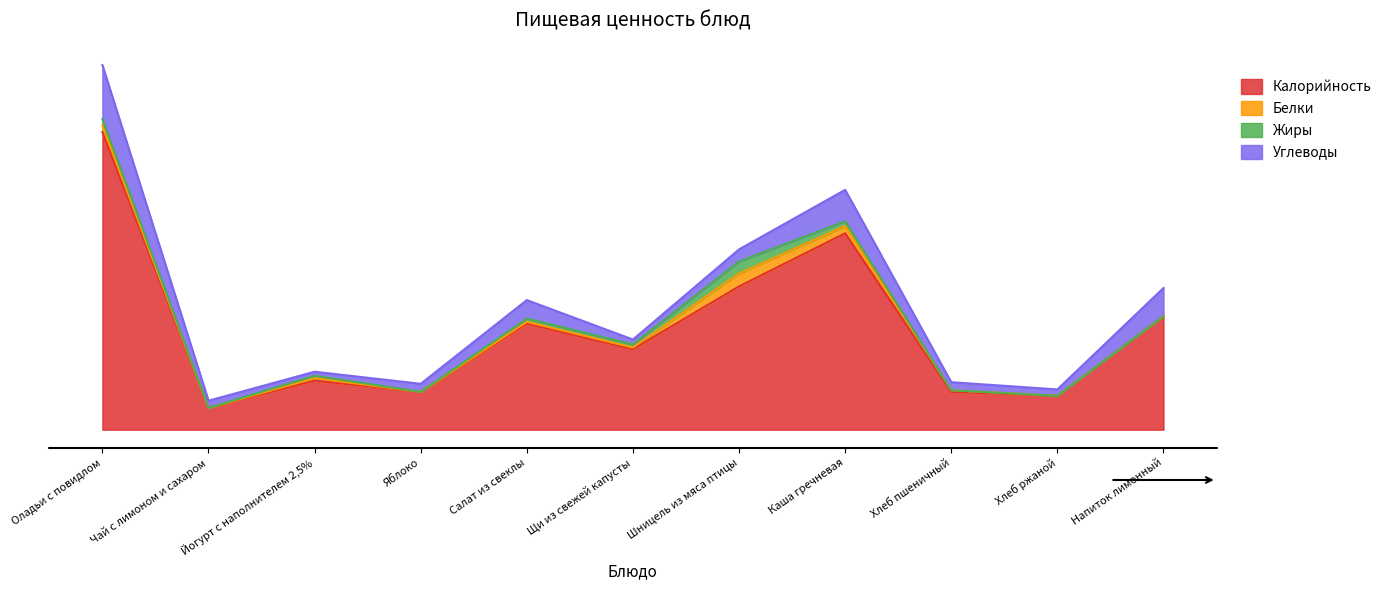

What is the difference between the highest and lowest values at Каша гречневая?

238